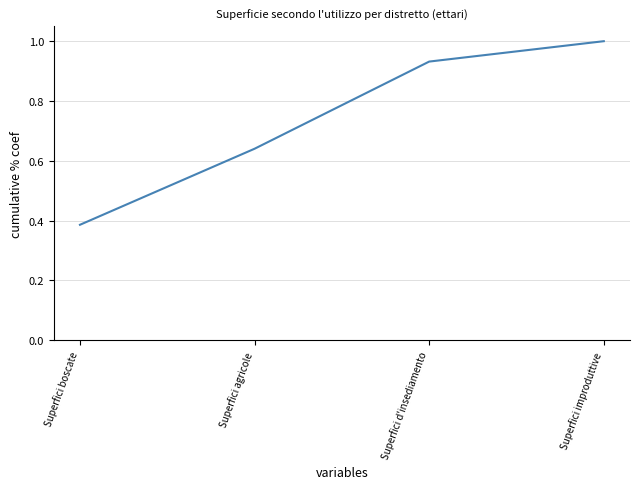

The chart shows a value of 1.7 at Superfici improduttive. True or false?

False